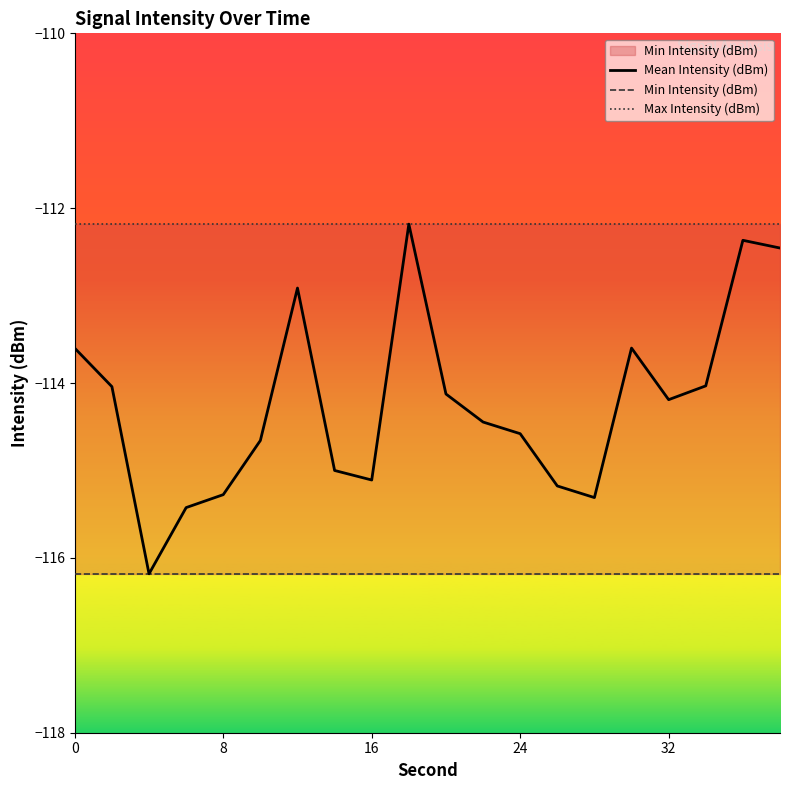

At how many categories does at least one series exceed -114?

20